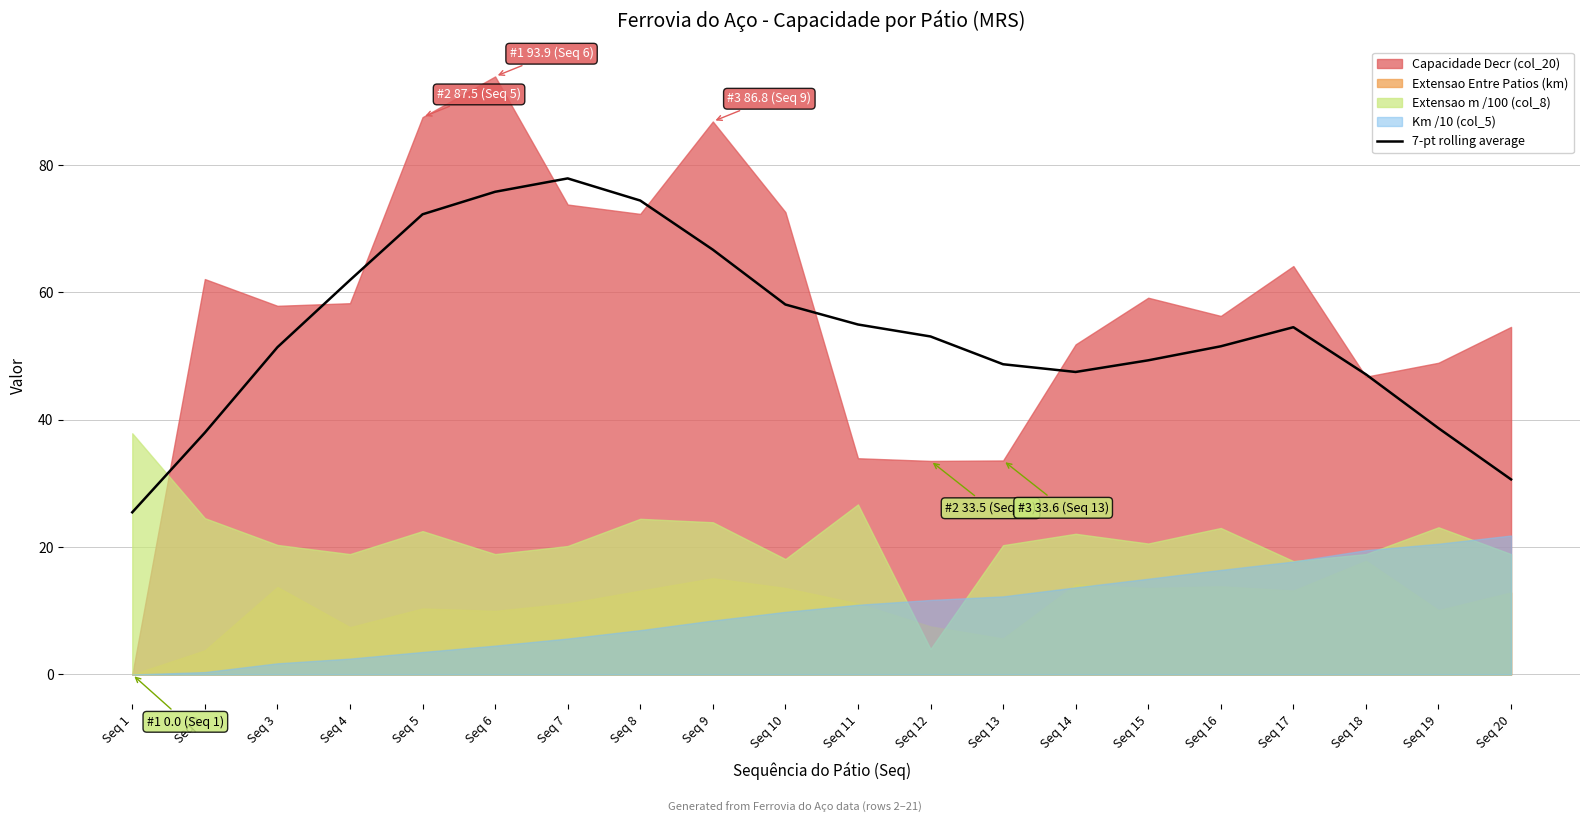

What is the average value?

53.9